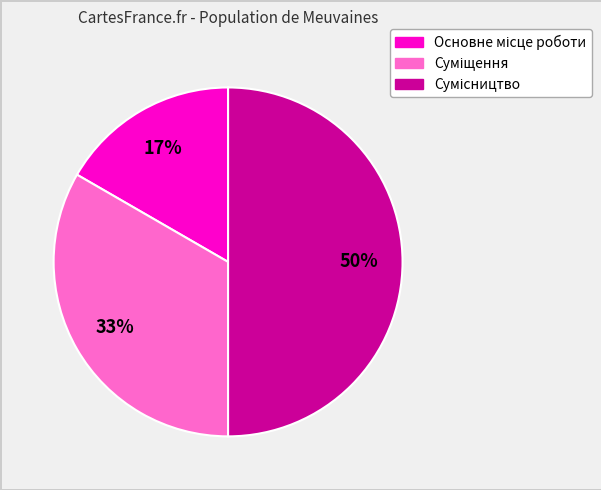

To the nearest percent, what is the average slice percentage?

33%